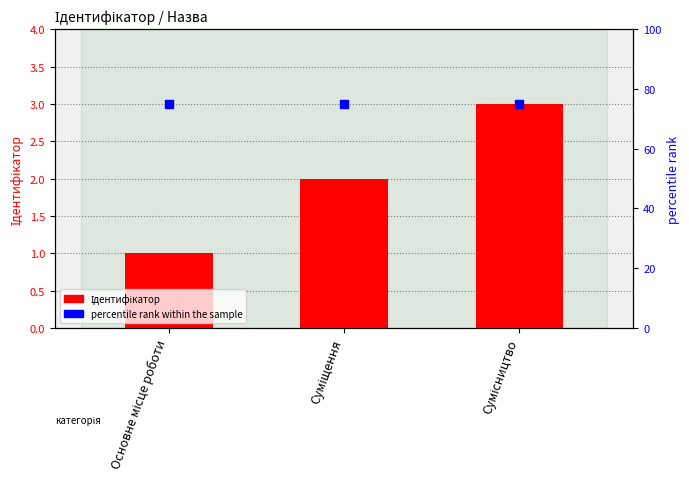

At which category is the sum across all series the highest?

Сумісництво